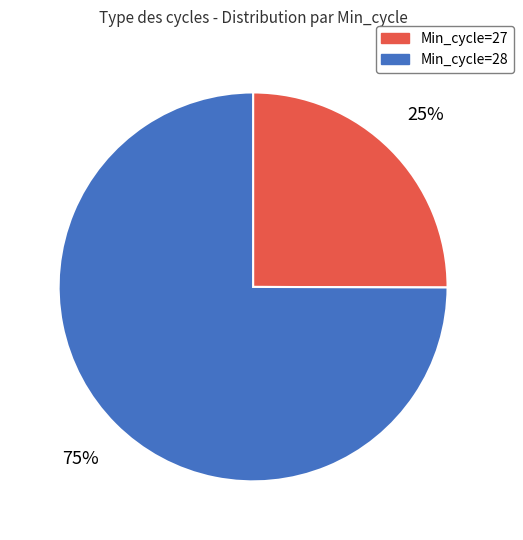

Rank the categories by value from highest to lowest.

Min_cycle=28, Min_cycle=27